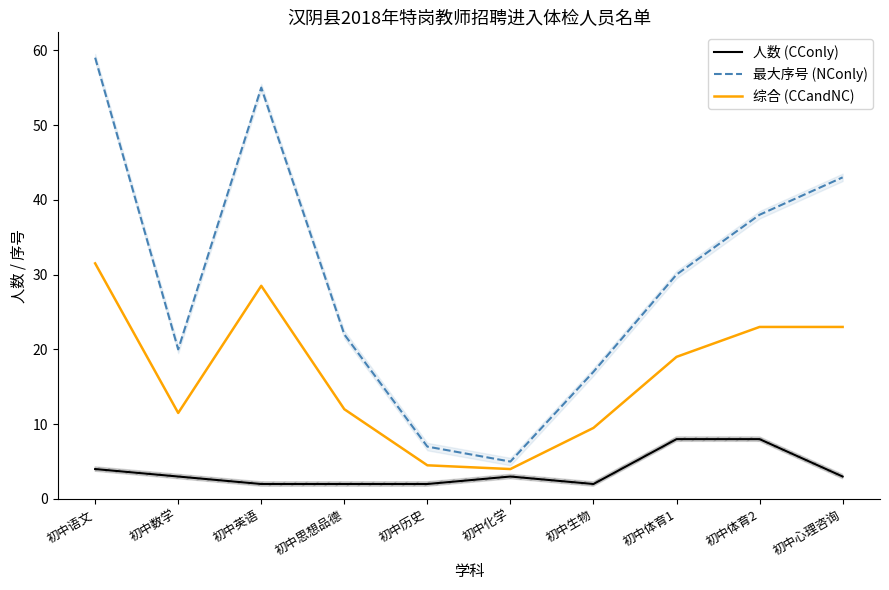

True or false: 人数 (CConly) and 最大序号 (NConly) intersect in this chart.

False